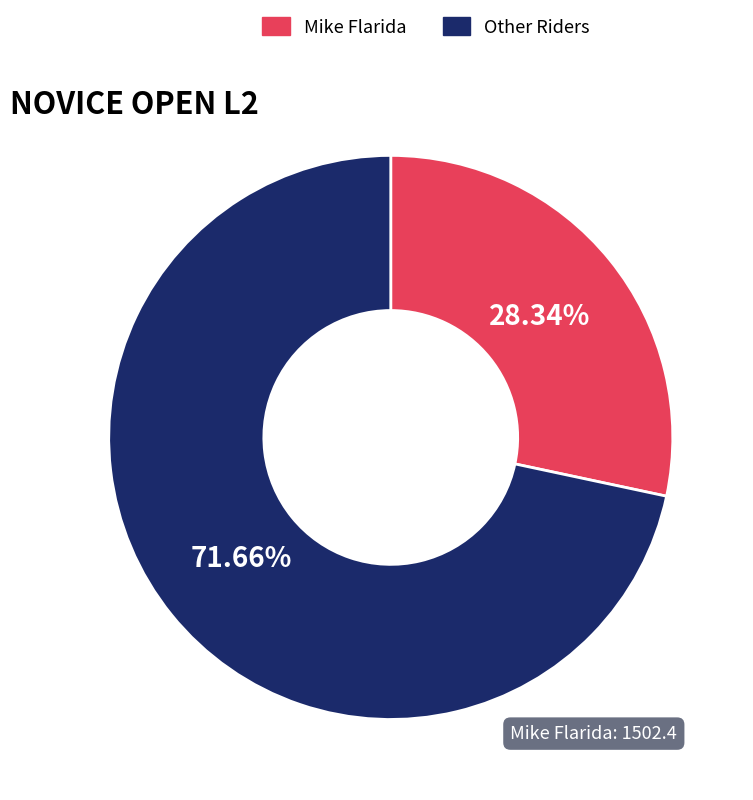

Is there a majority slice in this chart?

Yes